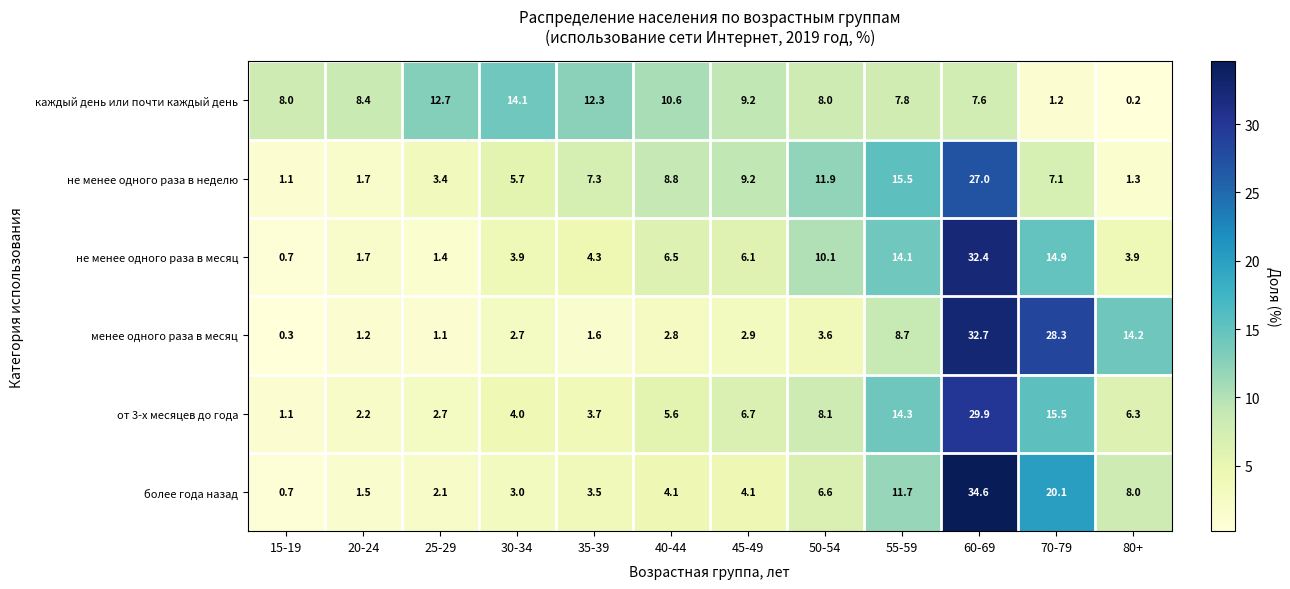

At which label does более года назад reach its minimum?

15-19